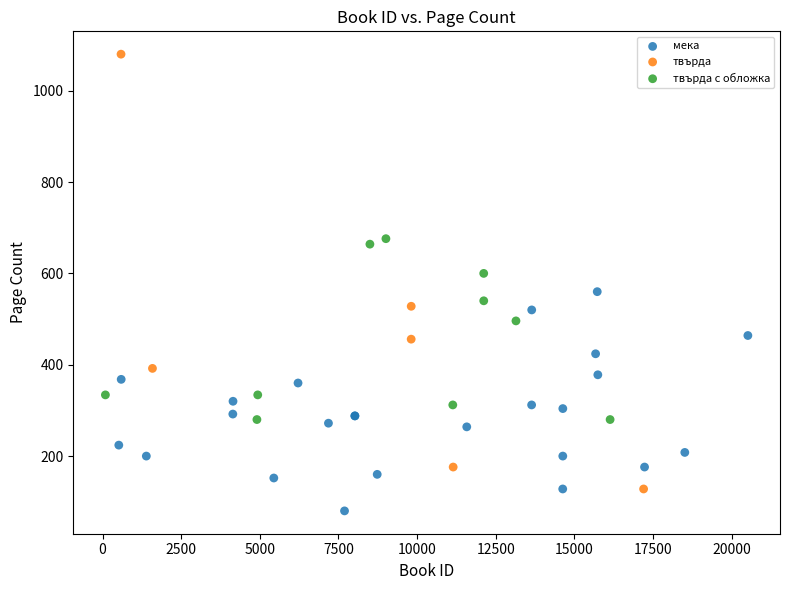

Which series has the widest spread of Y values?

твърда